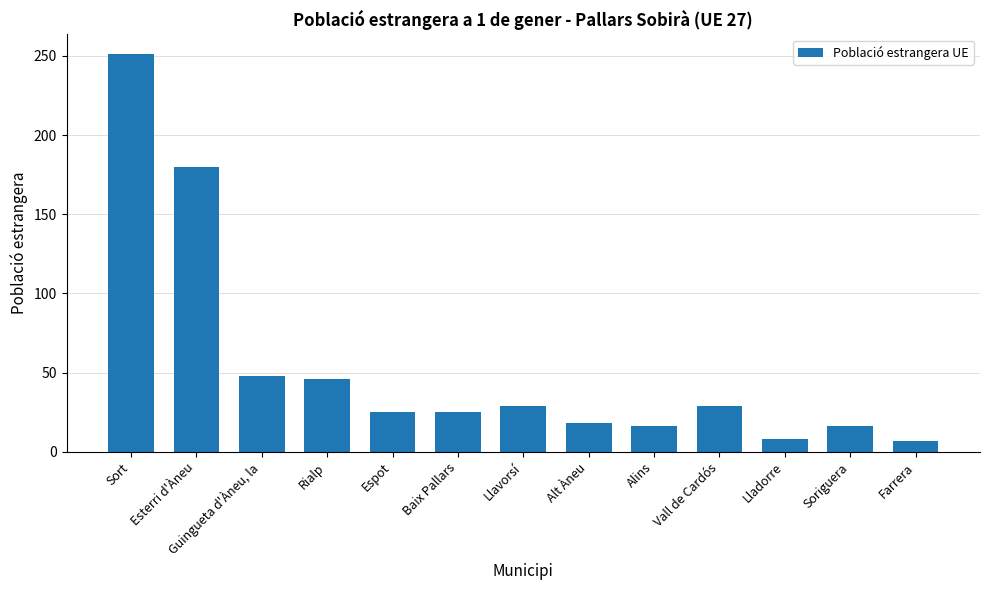

At which category does the chart reach its peak across all series?

Sort